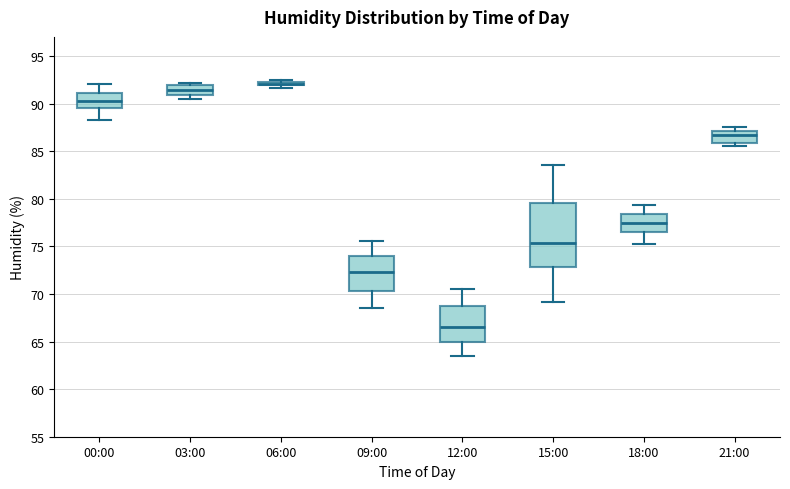

Which box's median line is the highest?

06:00